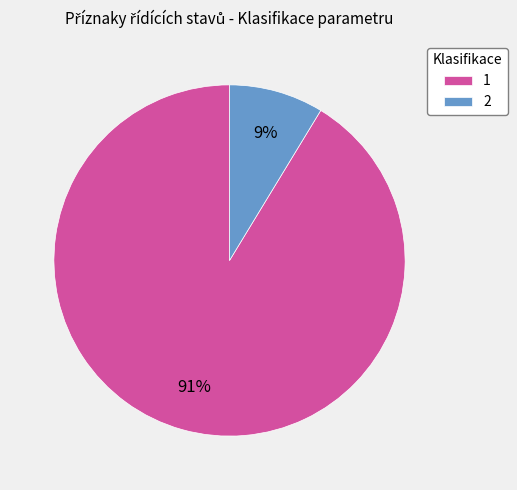

The 2 slice represents 16% of the pie. True or false?

False